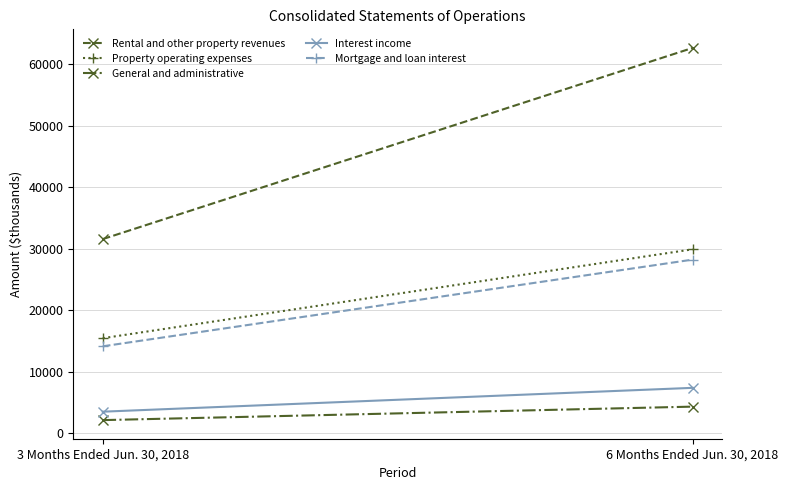

What is the sum of the Rental and other property revenues values at 6 Months Ended Jun. 30, 2018 and 3 Months Ended Jun. 30, 2018?

94296